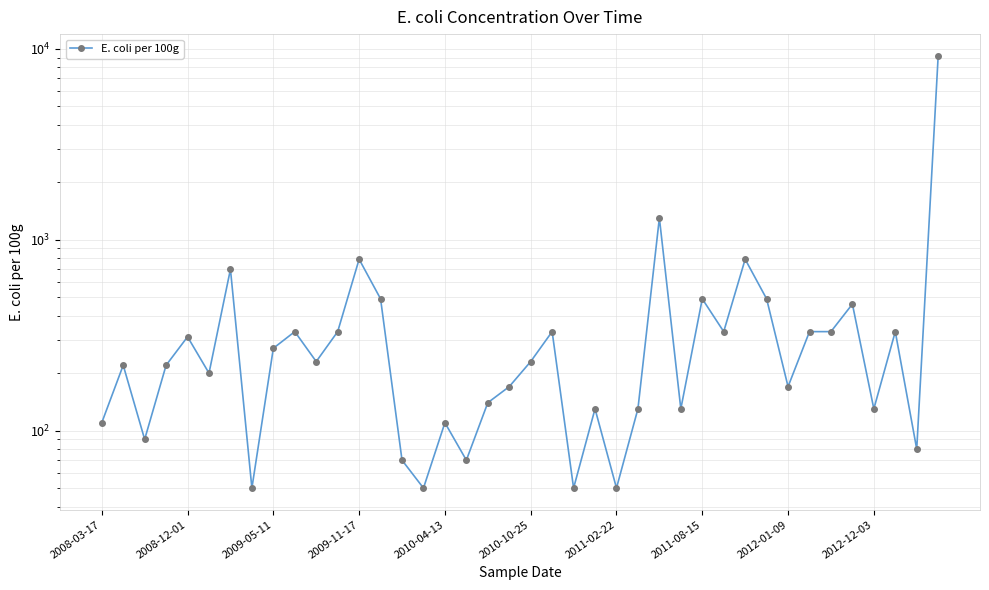

The chart shows a value of 192 at 31. True or false?

False